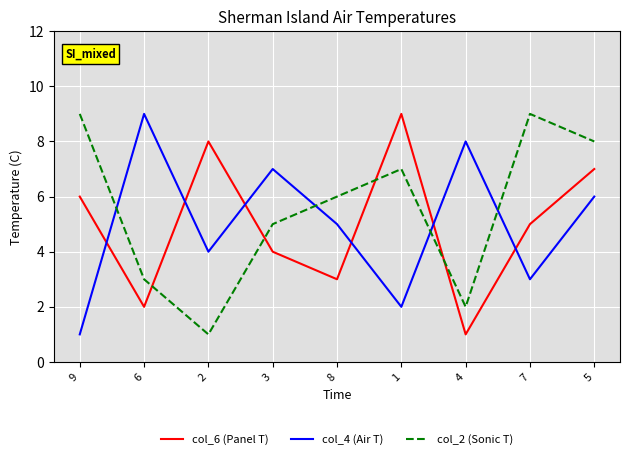

At which category is the sum across all series the highest?

5